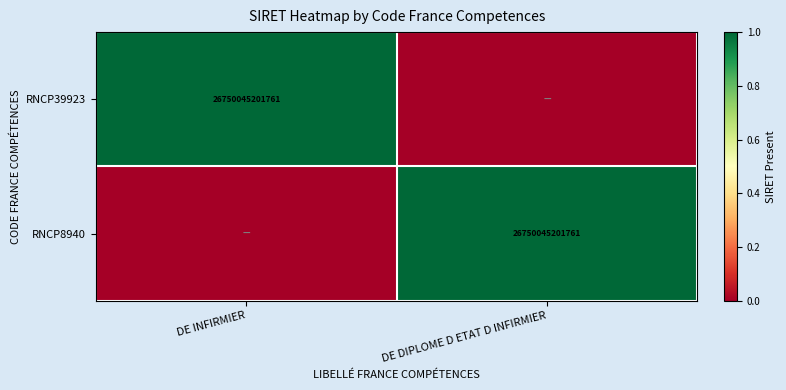

The value of RNCP39923 at DE INFIRMIER is 26750045201761. True or false?

True